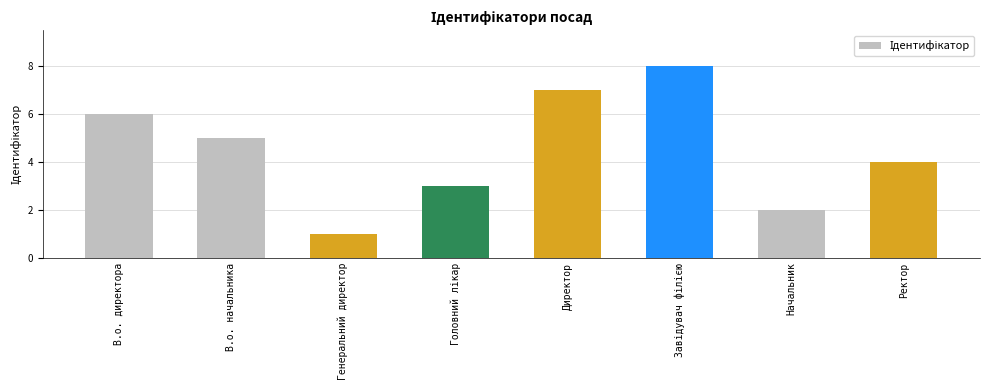

What is the sum of all values?

36